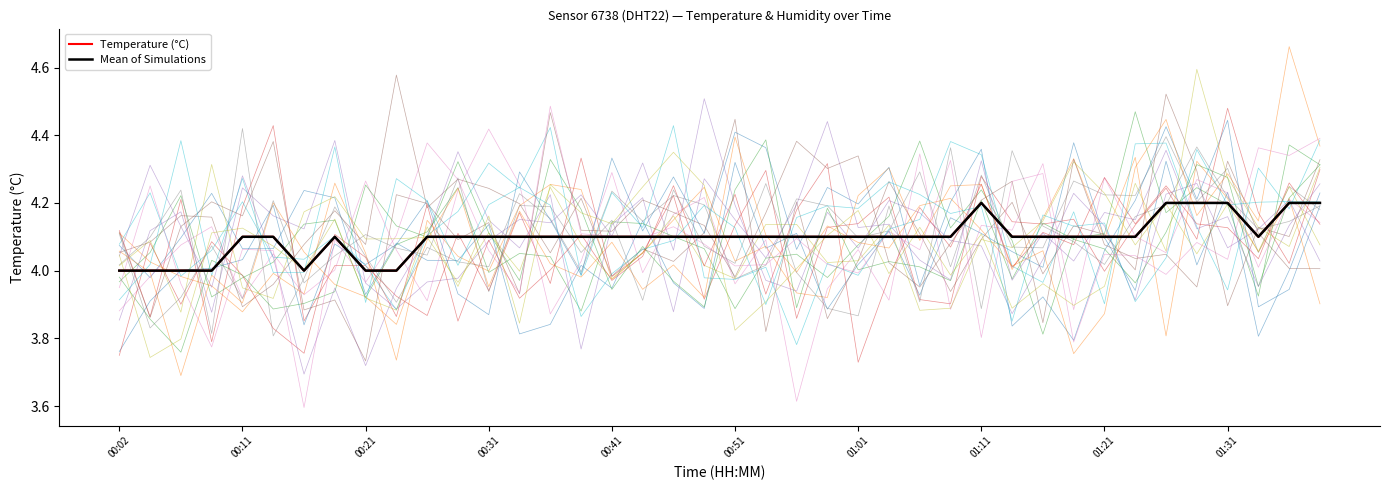

At which category is the sum across all series the highest?

01:11